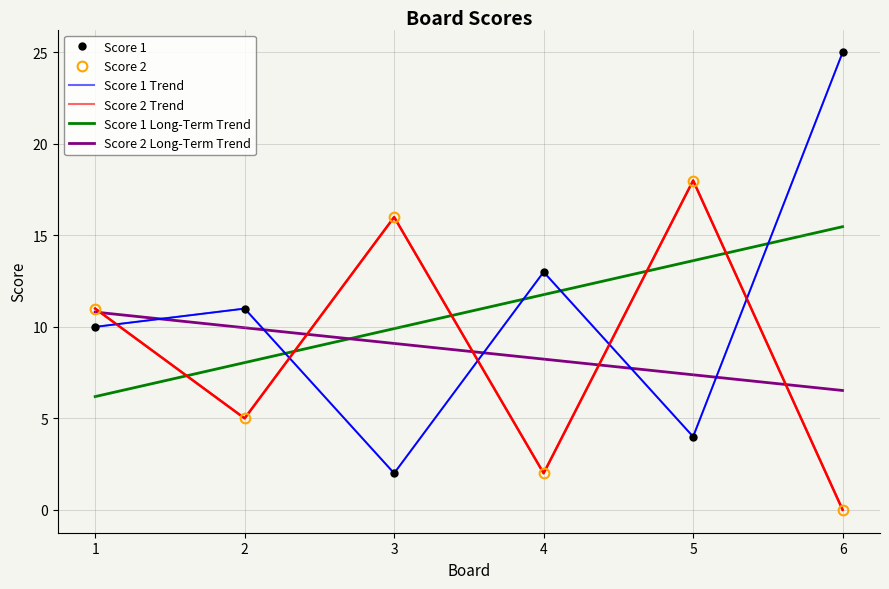

Is it true that Score 1 equals 13.5 at 1?

False